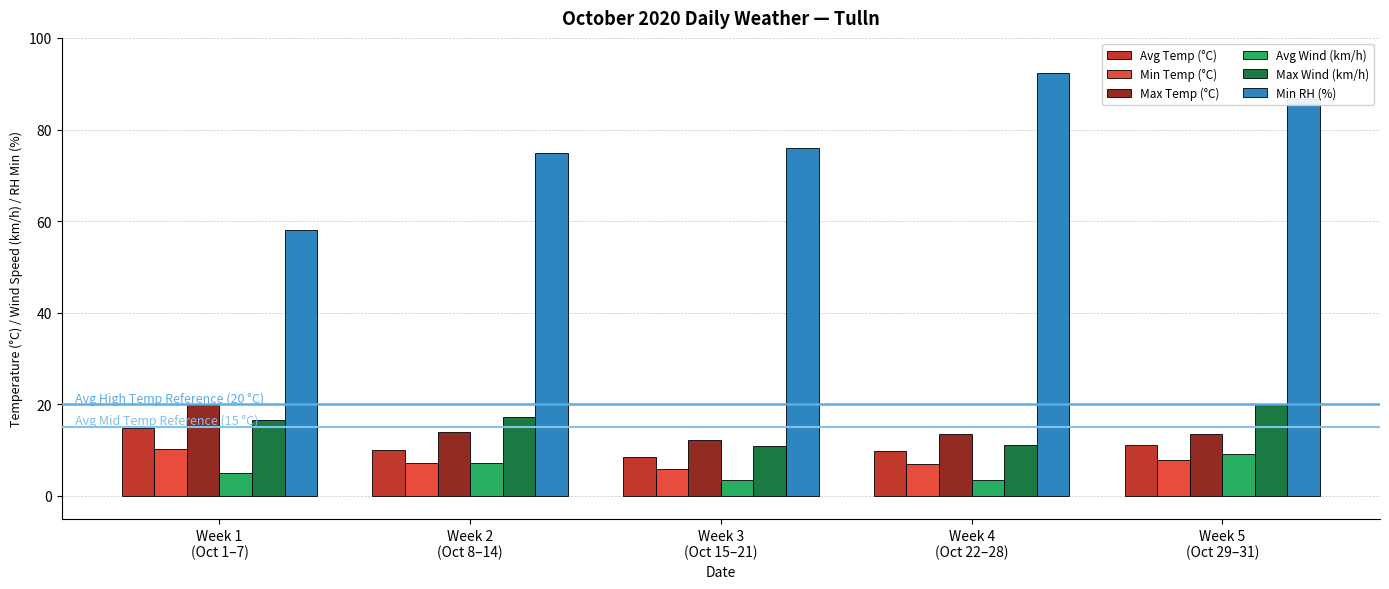

What is the difference between the Max Wind (km/h) values at Week 5
(Oct 29–31) and Week 3
(Oct 15–21)?

9.1